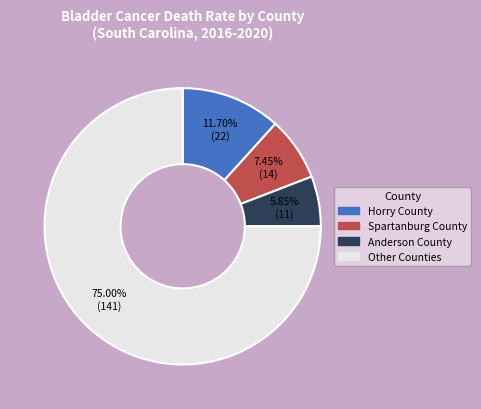

What is the majority slice?

Other Counties